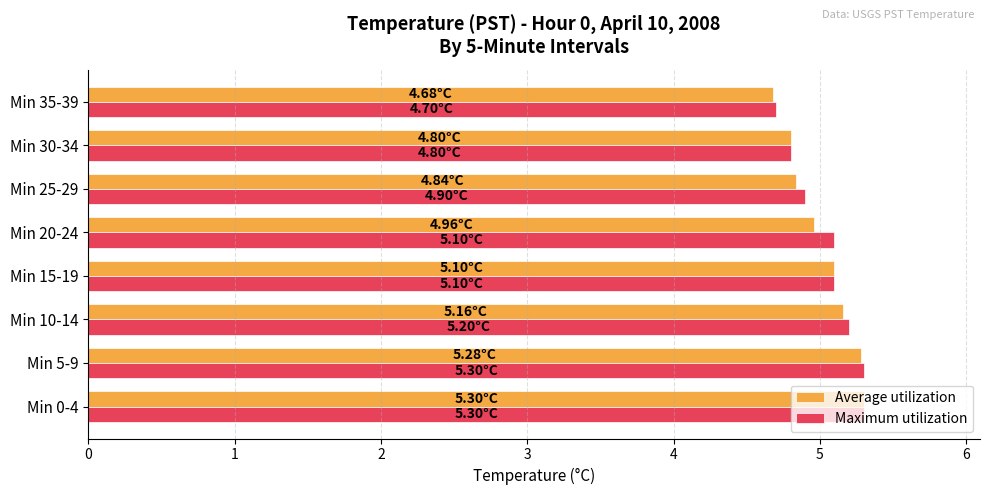

How many data points does each series have?

8